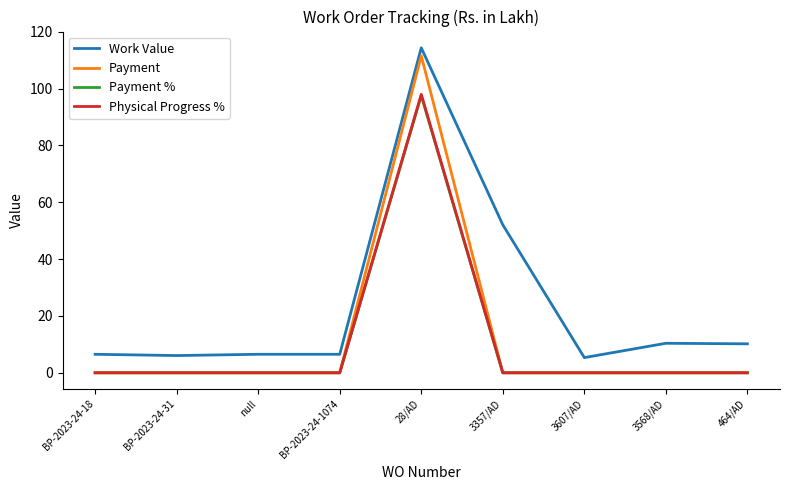

Which series has the widest spread of values?

Payment